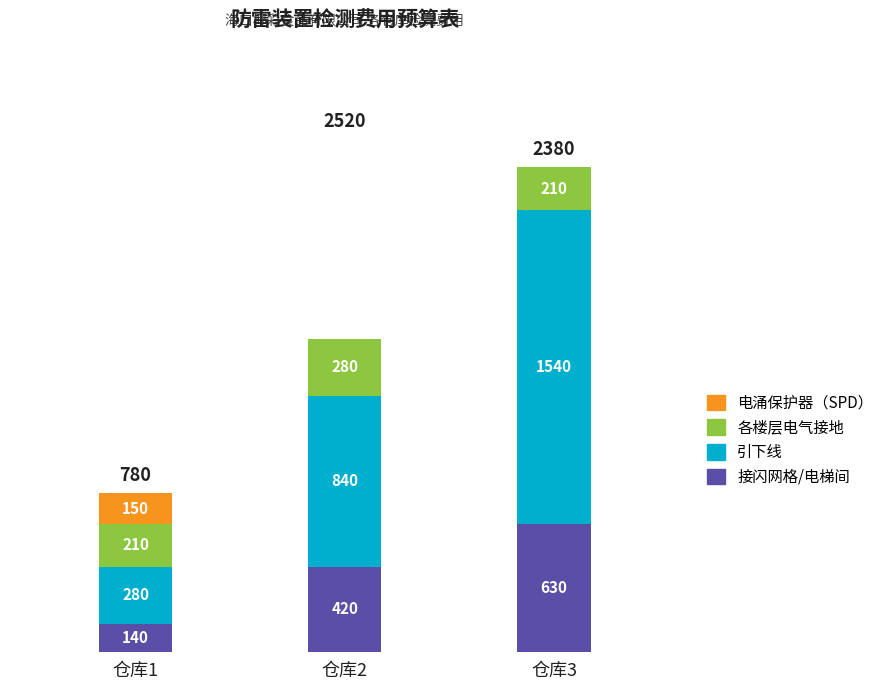

The 接闪网格/电梯间 series shows 238 at 仓库3. True or false?

False